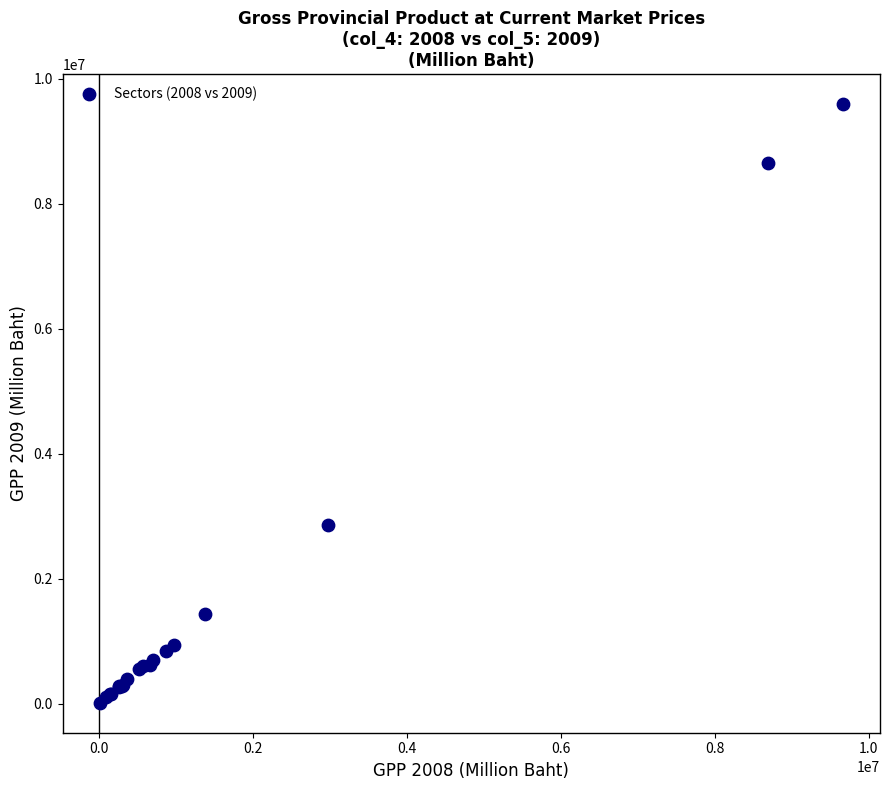

What Y value in the scatter plot is closest to 4808384?

2860189